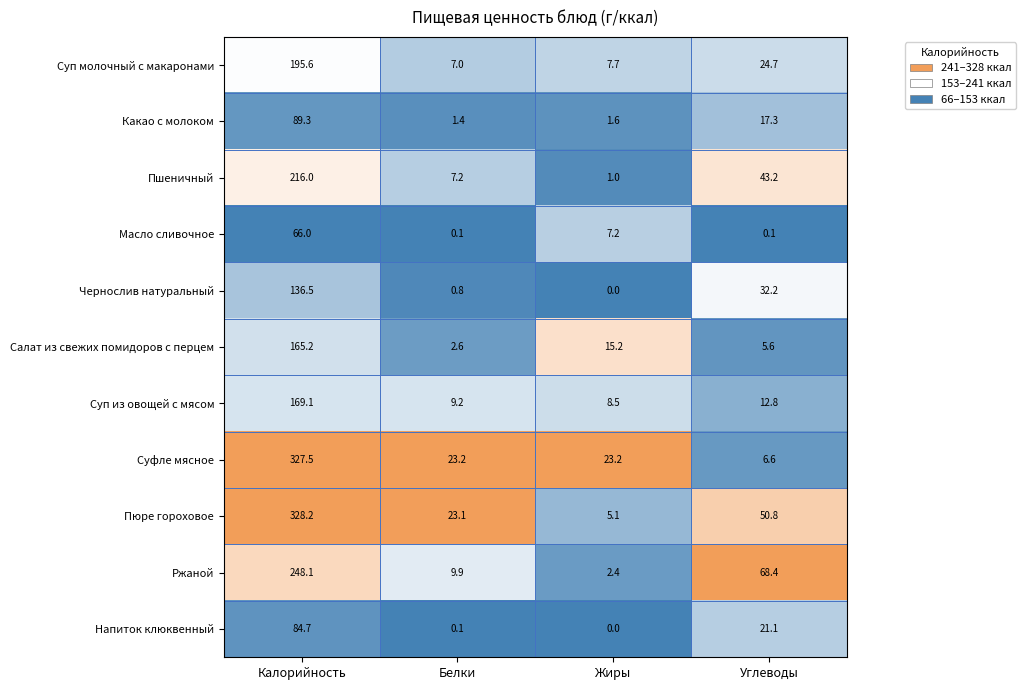

True or false: Салат из свежих помидоров с перцем has a value of 1.3 at Углеводы.

False